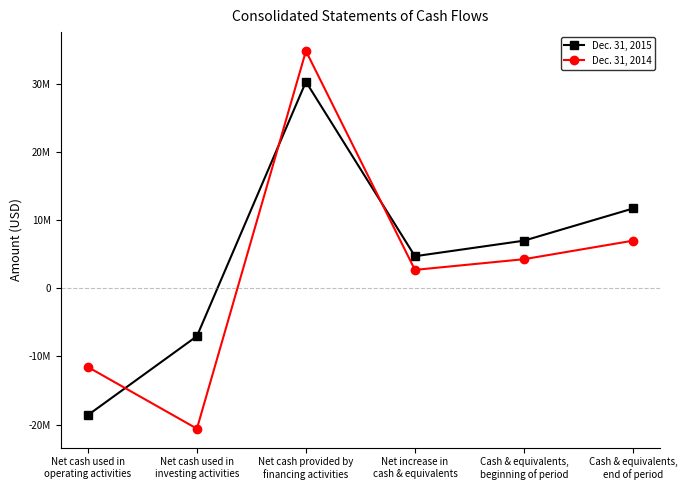

What are all the series names shown in the legend?

Dec. 31, 2015, Dec. 31, 2014